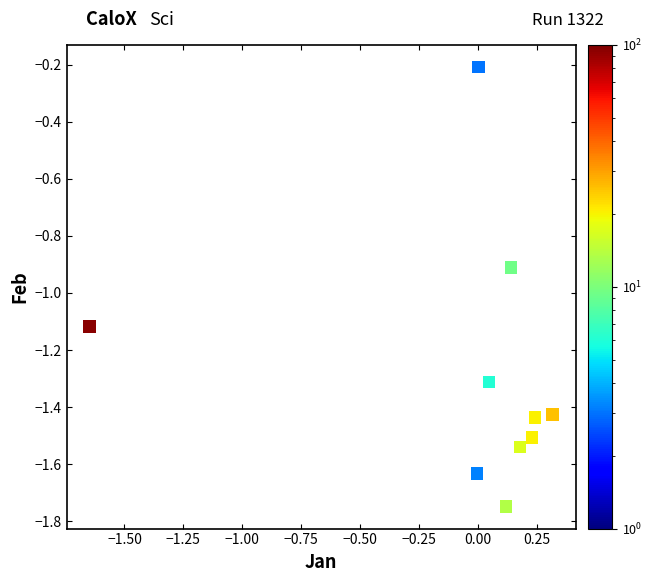

What is the range of Y values (max minus min)?

1.5